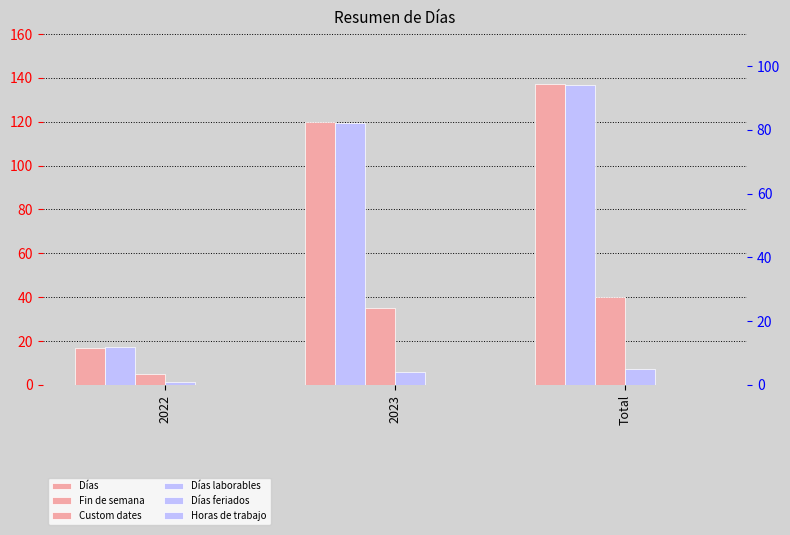

What is the value of the Días feriados bar at the 1st from the left?

1